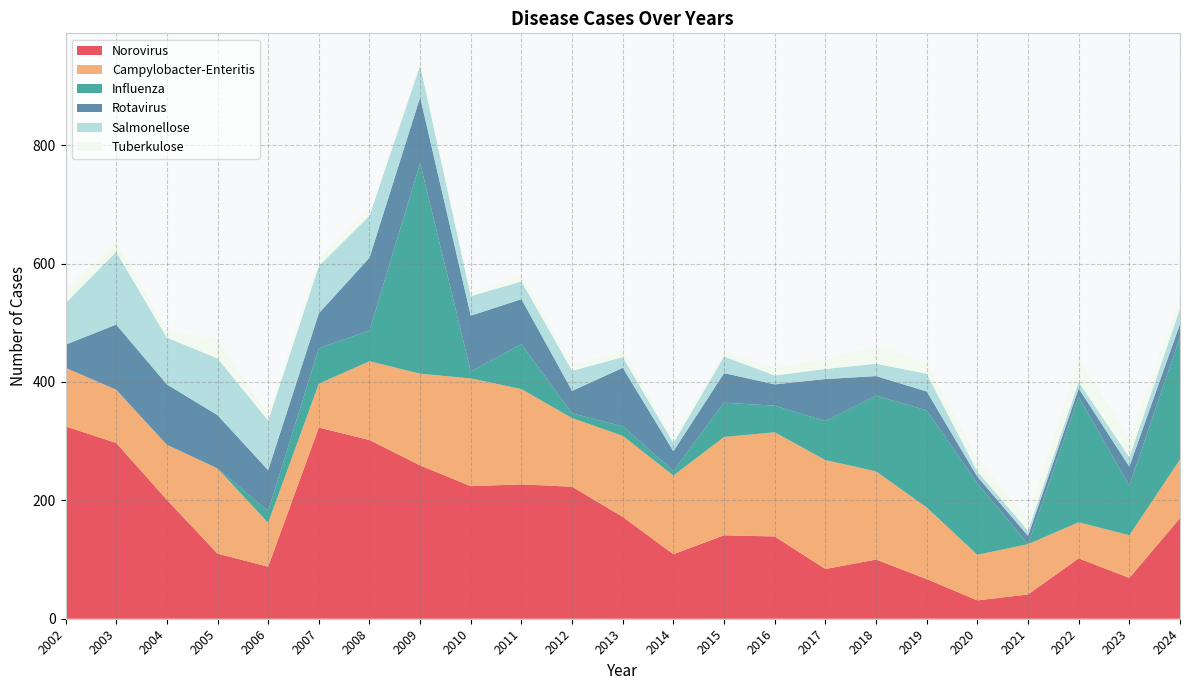

Reading left to right, list all the values displayed in this chart.

Norovirus: 2002=325	2003=297	2004=201	2005=110	2006=88	2007=323	2008=302	2009=259	2010=224	2011=227	2012=223	2013=172	2014=109	2015=141	2016=139	2017=84	2018=100	2019=67	2020=31	2021=41	2022=102	2023=69	2024=170
Campylobacter-Enteritis: 2002=99	2003=90	2004=93	2005=144	2006=74	2007=74	2008=133	2009=155	2010=182	2011=161	2012=116	2013=137	2014=133	2015=166	2016=176	2017=184	2018=149	2019=121	2020=77	2021=85	2022=61	2023=72	2024=99
Influenza: 2002=0	2003=0	2004=0	2005=0	2006=20	2007=60	2008=52	2009=356	2010=12	2011=76	2012=8	2013=16	2014=8	2015=58	2016=45	2017=66	2018=128	2019=164	2020=121	2021=0	2022=212	2023=84	2024=207
Rotavirus: 2002=39	2003=110	2004=102	2005=90	2006=69	2007=59	2008=123	2009=111	2010=94	2011=76	2012=38	2013=99	2014=33	2015=50	2016=36	2017=71	2018=33	2019=32	2020=11	2021=14	2022=14	2023=32	2024=22
Salmonellose: 2002=70	2003=123	2004=79	2005=96	2006=84	2007=80	2008=71	2009=54	2010=33	2011=30	2012=34	2013=18	2014=14	2015=28	2016=15	2017=17	2018=21	2019=30	2020=9	2021=9	2022=11	2023=16	2024=26
Tuberkulose: 2002=22	2003=17	2004=12	2005=32	2006=11	2007=12	2008=8	2009=7	2010=7	2011=10	2012=10	2013=11	2014=7	2015=8	2016=13	2017=16	2018=30	2019=17	2020=21	2021=19	2022=41	2023=31	2024=18